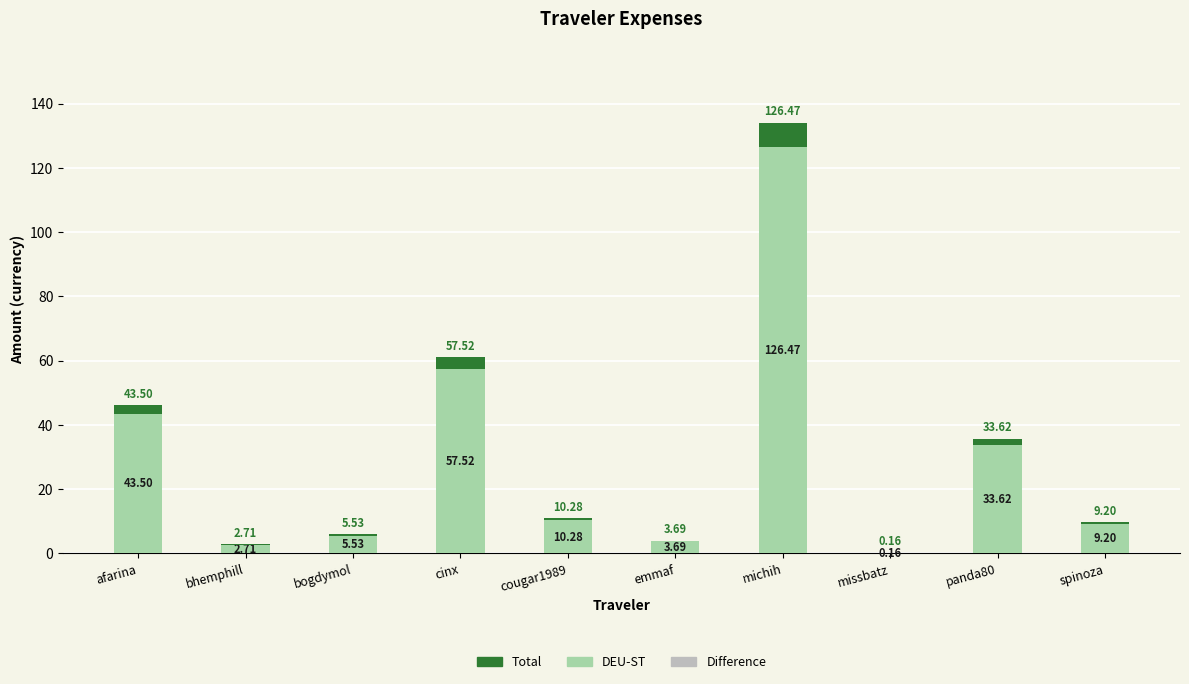

What is the difference between the DEU-ST values at cougar1989 and emmaf?

6.6